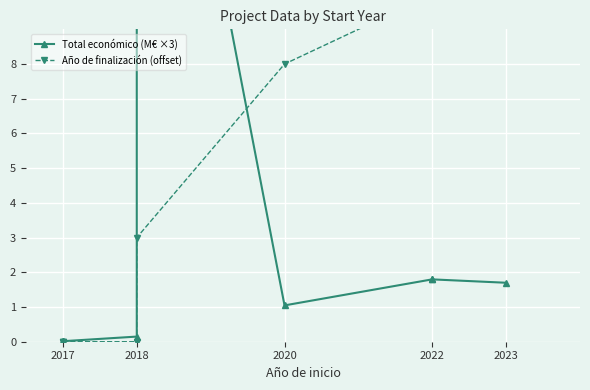

How many lines are shown in the chart?

2